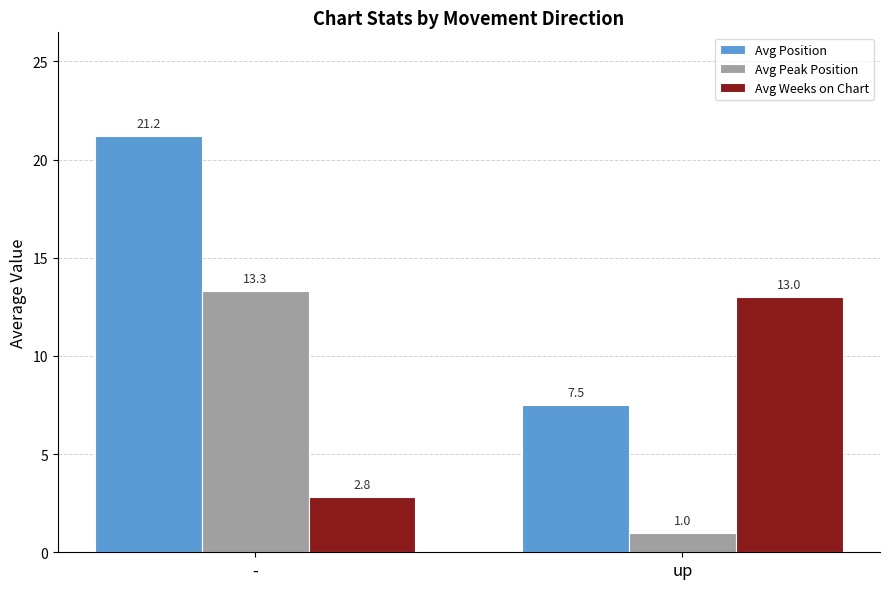

Which series changed the most between - and up?

Avg Position